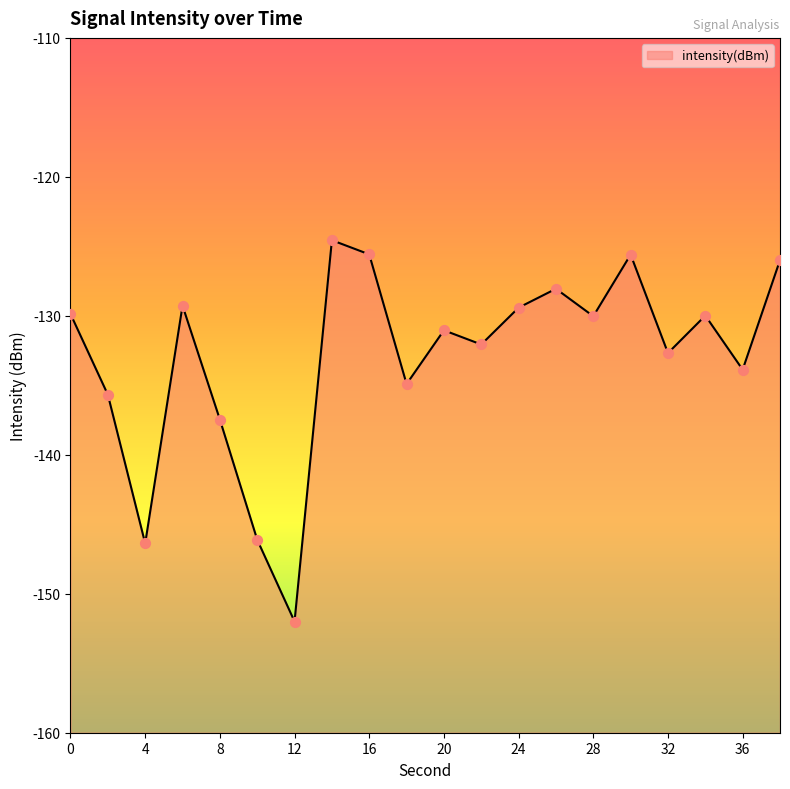

What is the change in value from 0 to 14?

+5.3